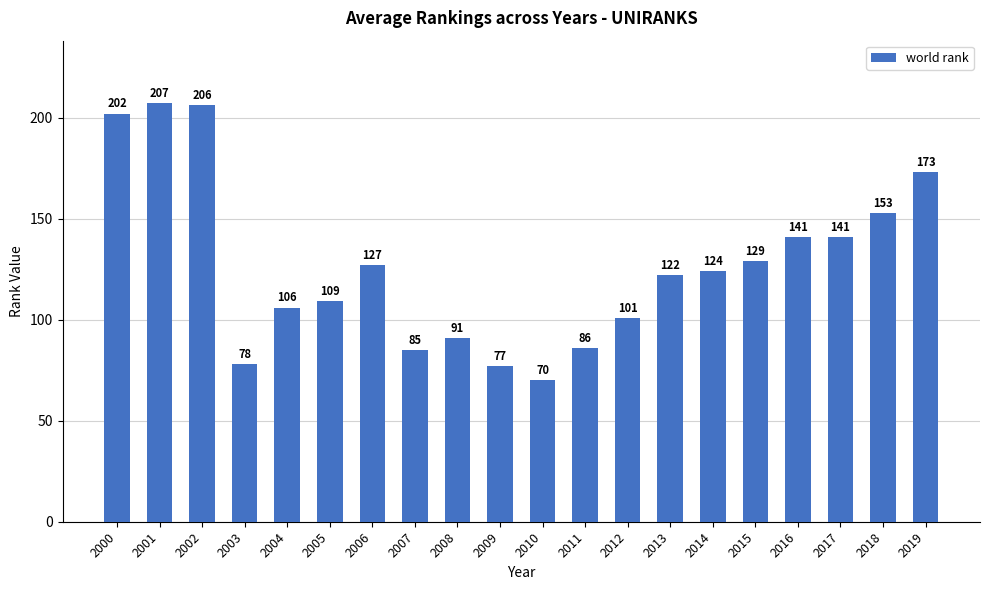

How many values are below 124?

10